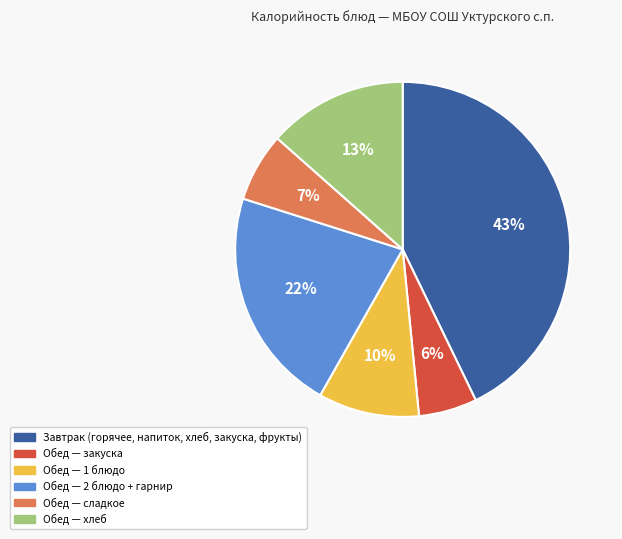

How many slices are in this pie chart?

6